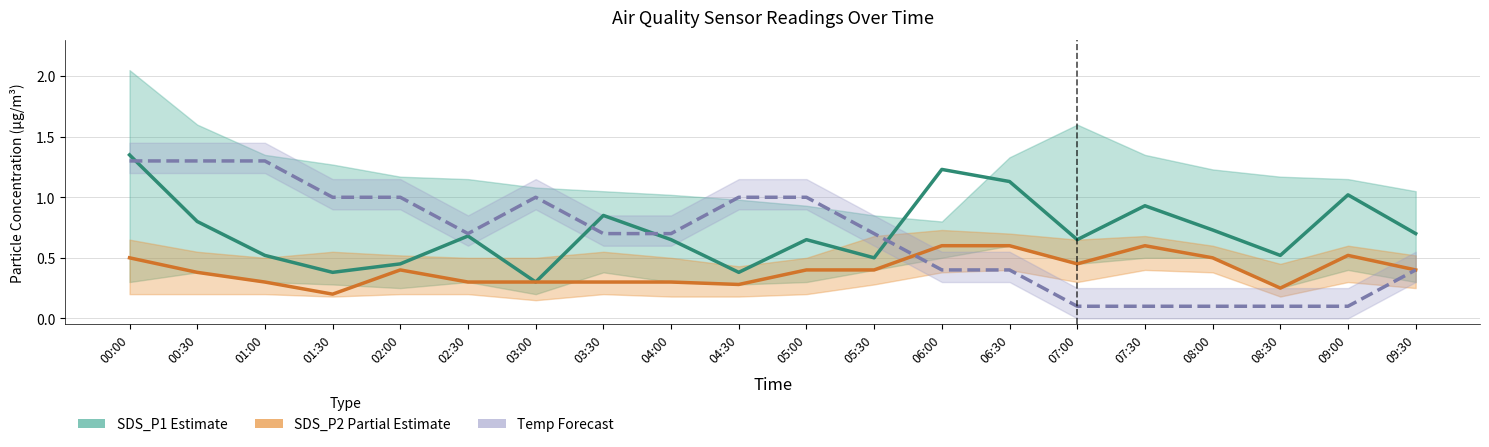

Reading left to right, what are all the values shown in this chart?

SDS_P1 Estimate: 1.4	0.8	0.5	0.4	0.5	0.7	0.3	0.8	0.7	0.4	0.7	0.5	1.2	1.1	0.7	0.9	0.7	0.5	1.0	0.7
SDS_P2 Partial Estimate: 0.5	0.4	0.3	0.2	0.4	0.3	0.3	0.3	0.3	0.3	0.4	0.4	0.6	0.6	0.5	0.6	0.5	0.2	0.5	0.4
Temp (scaled): 1.3	1.3	1.3	1.0	1.0	0.7	1.0	0.7	0.7	1.0	1.0	0.7	0.4	0.4	0.1	0.1	0.1	0.1	0.1	0.4